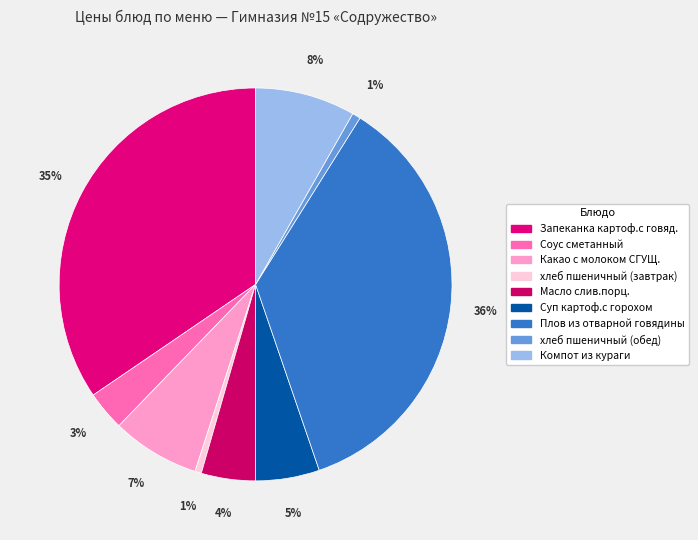

What percentage is the Какао с молоком СГУЩ. slice, to the nearest percent?

7%